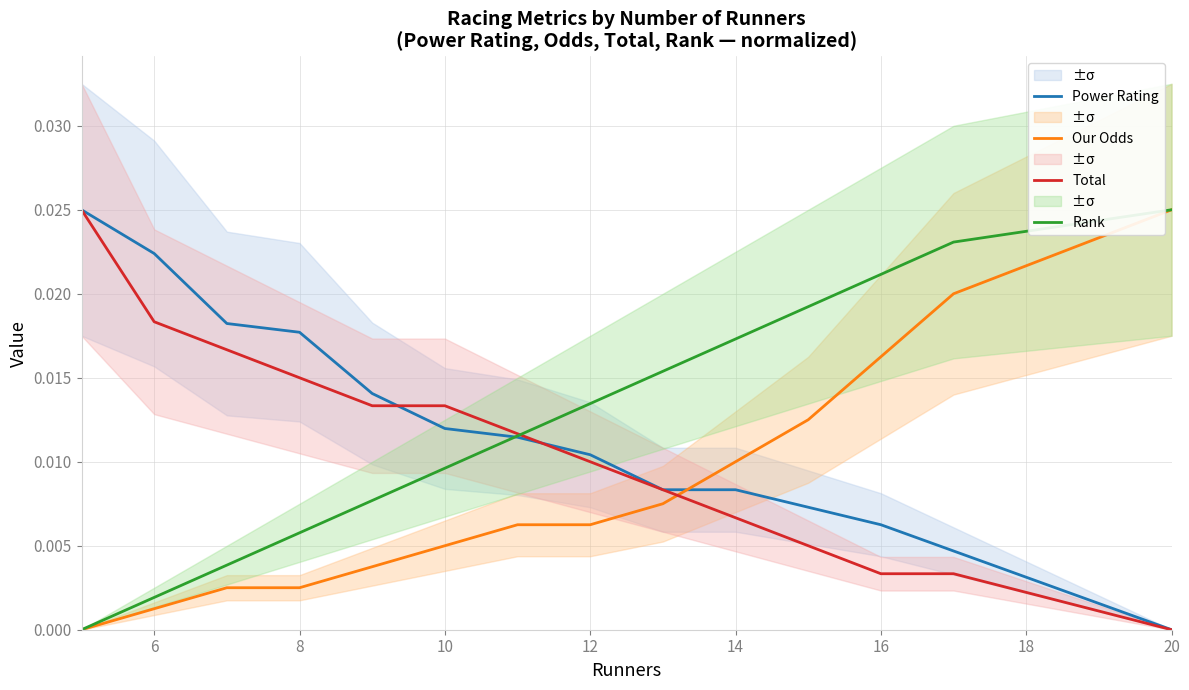

Which series has the widest spread of values?

Power Rating